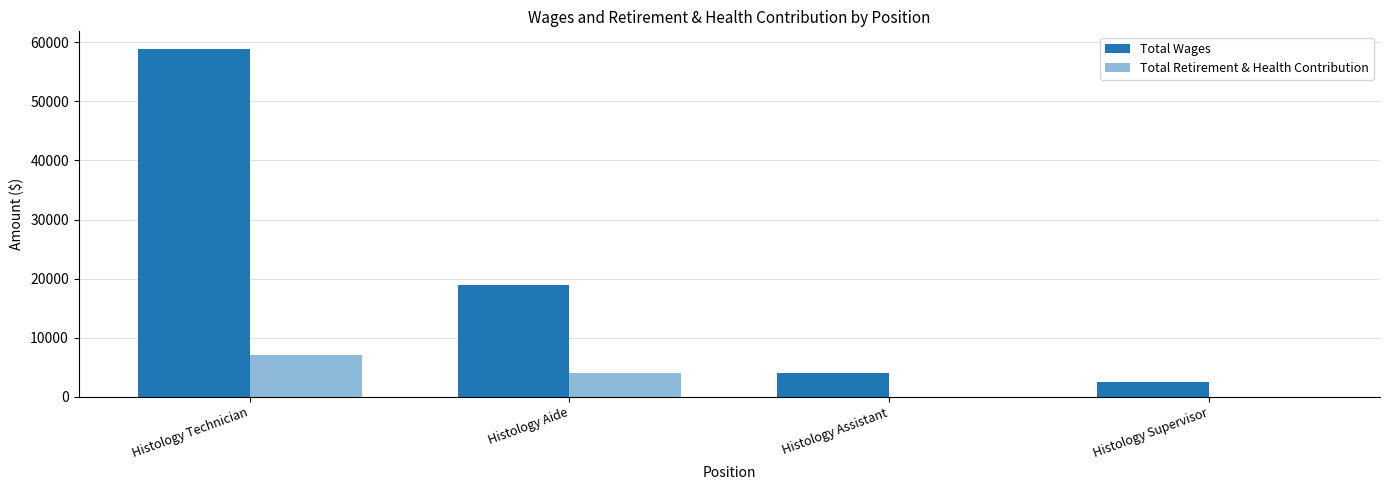

How many groups of bars are there?

4